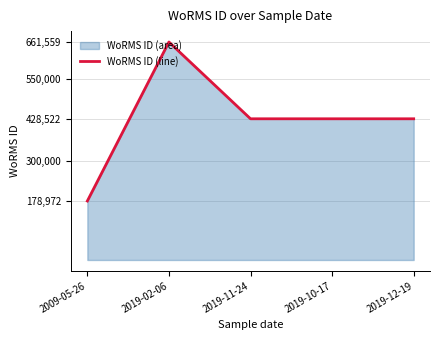

True or false: the data shows 428522 at 2019-11-24.

True